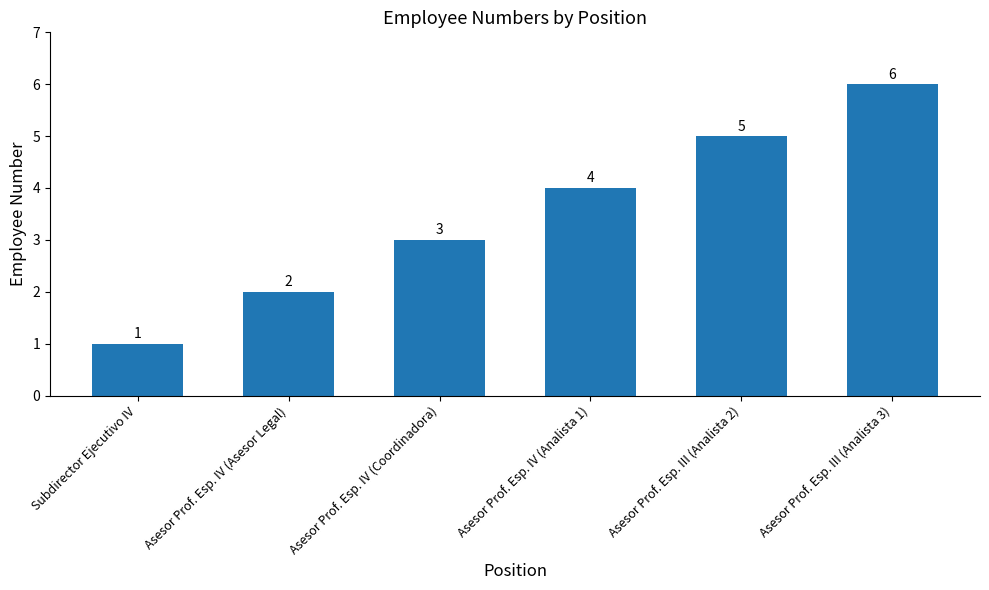

What is the sum of all values?

21